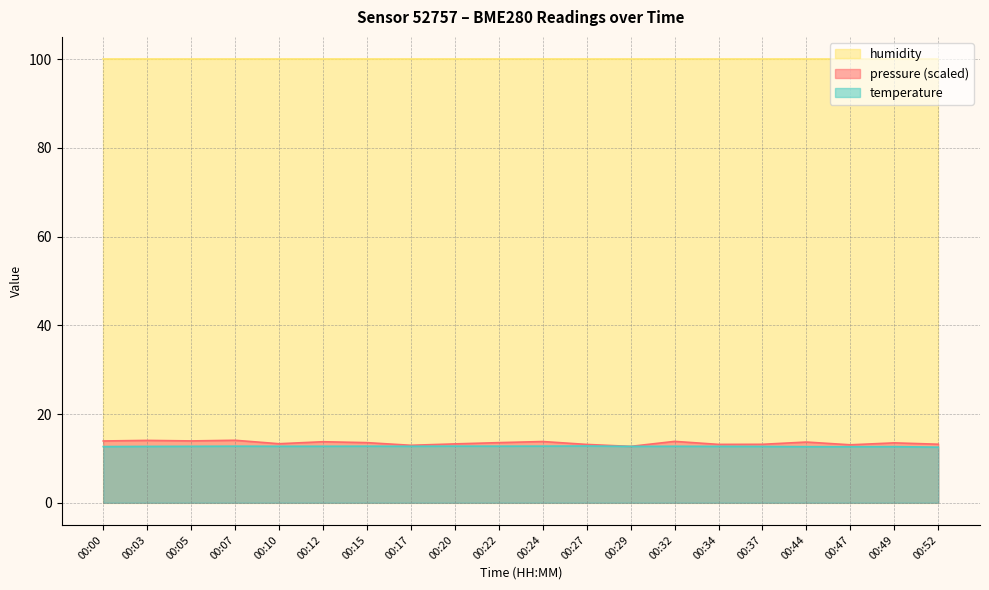

At which category is the sum across all series the highest?

00:07